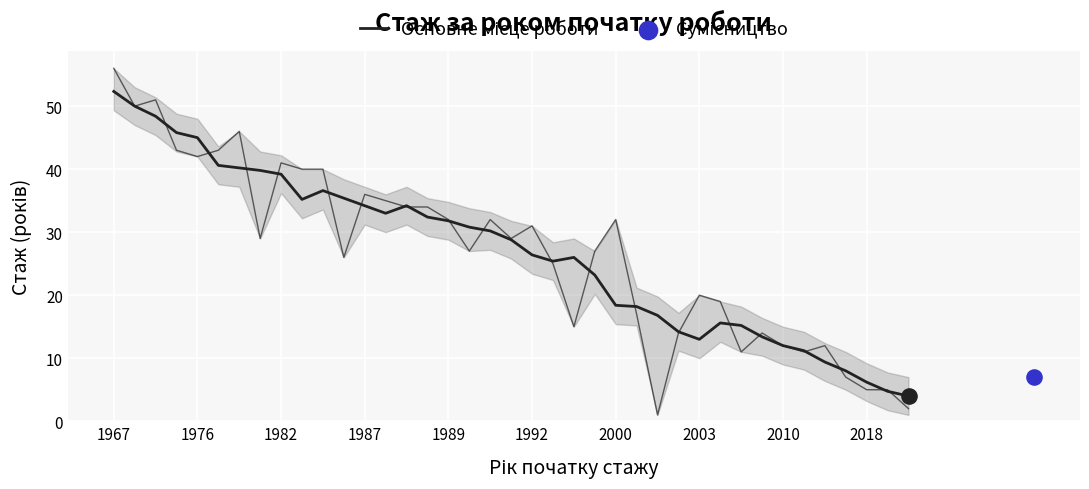

Between 2003 and 19, which is larger?

2003